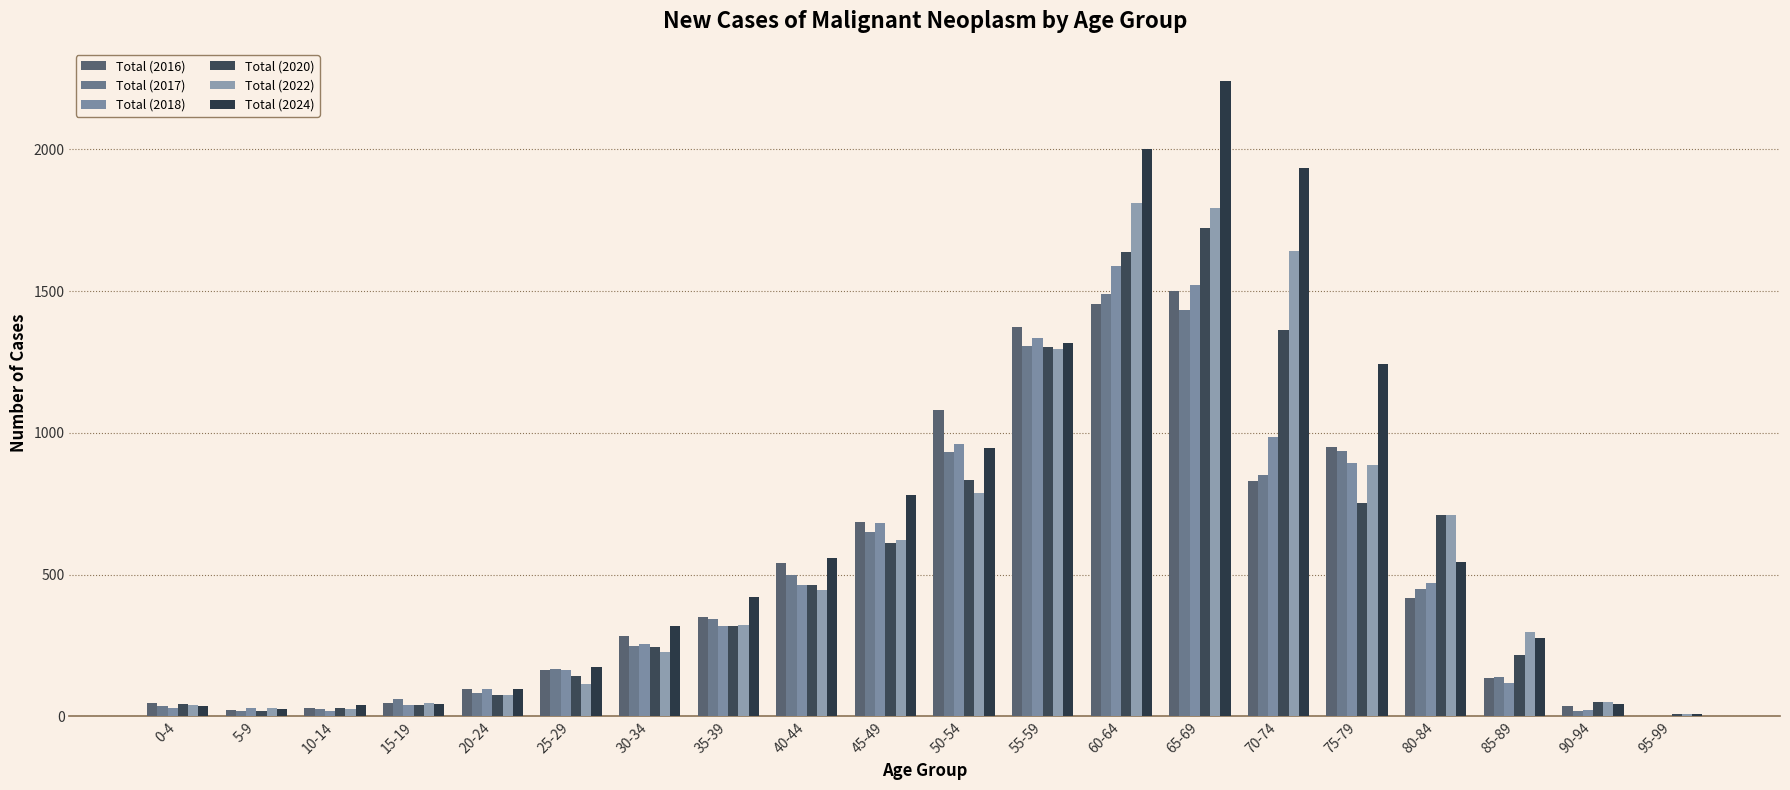

Which series has the widest spread of values?

Total (2024)